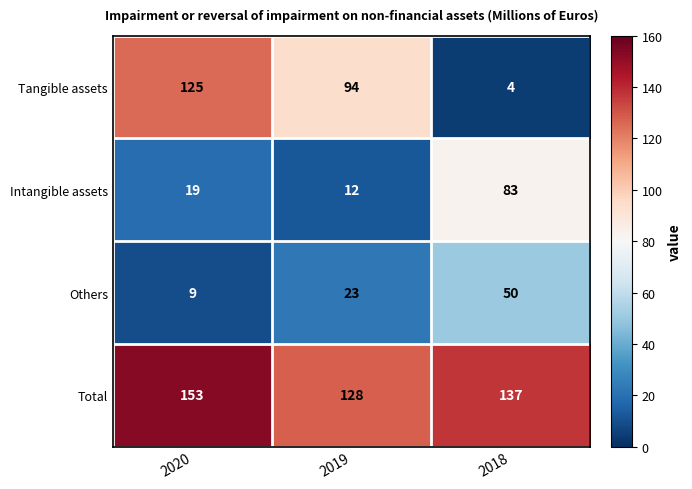

At how many categories does at least one series exceed 52?

3